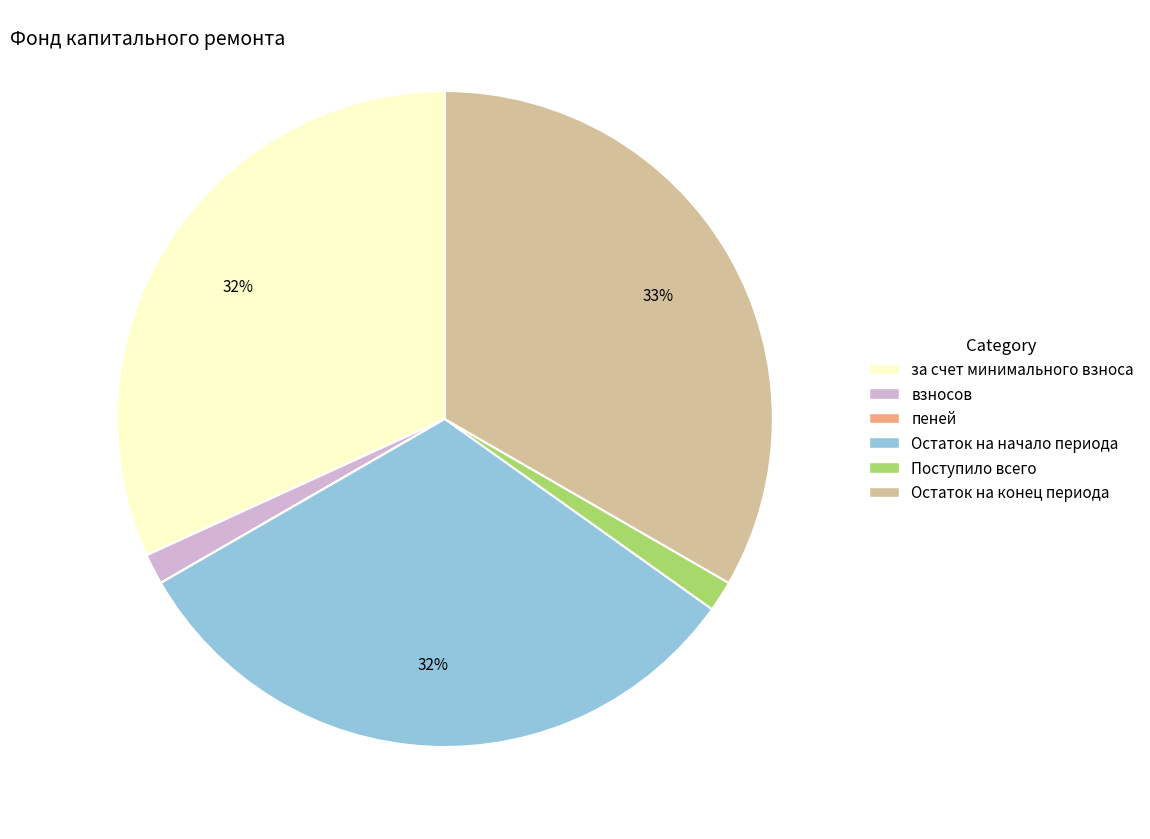

To the nearest percent, what is the average slice percentage?

17%